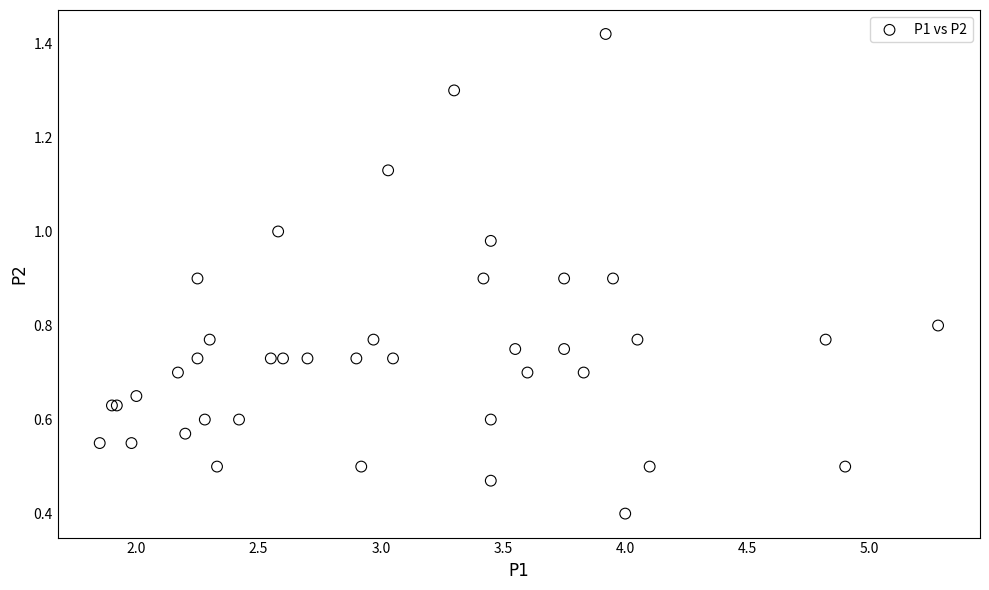

What Y value in the scatter plot is closest to 0?

0.4